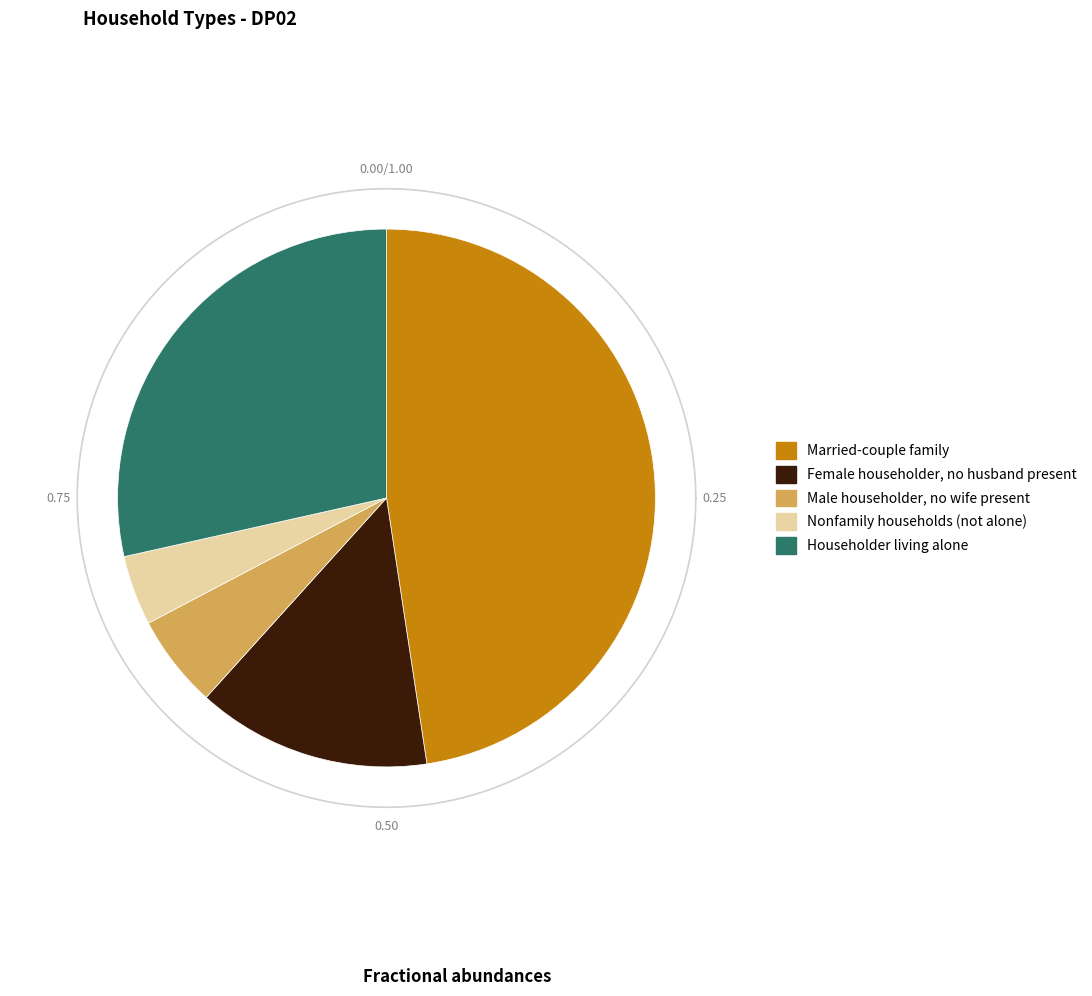

What is the change in value from Female householder, no husband present to Nonfamily households (not alone)?

-9.9